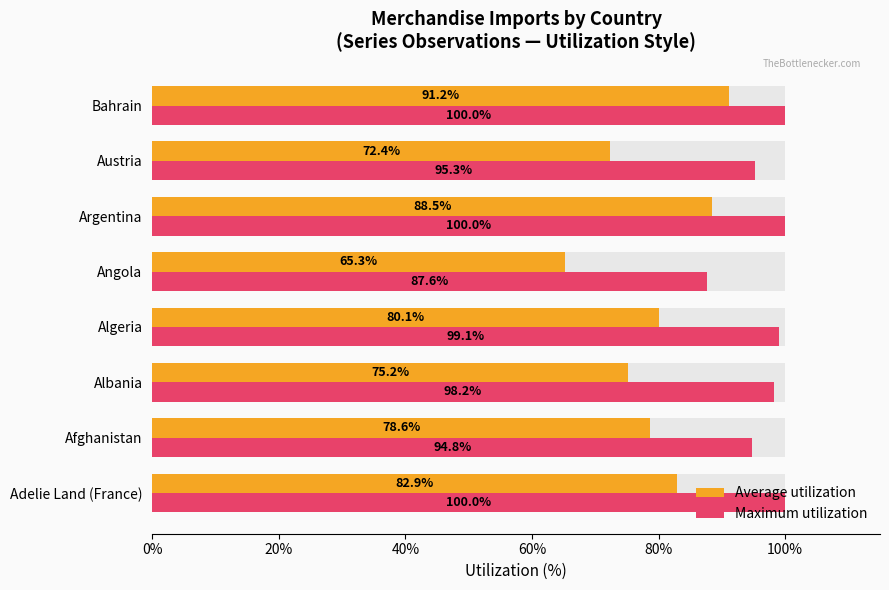

What is the value of the Maximum utilization bar at the 4th from the left?

99.1